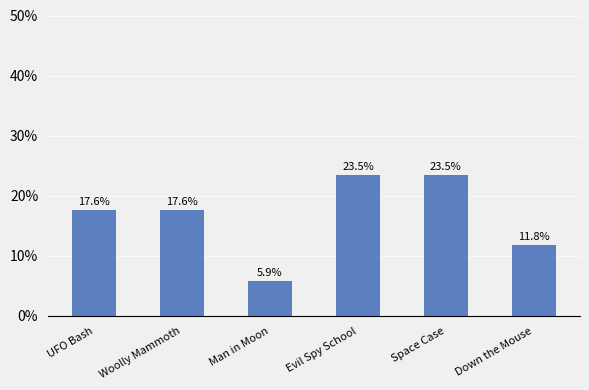

What is the greatest value displayed?

23.5